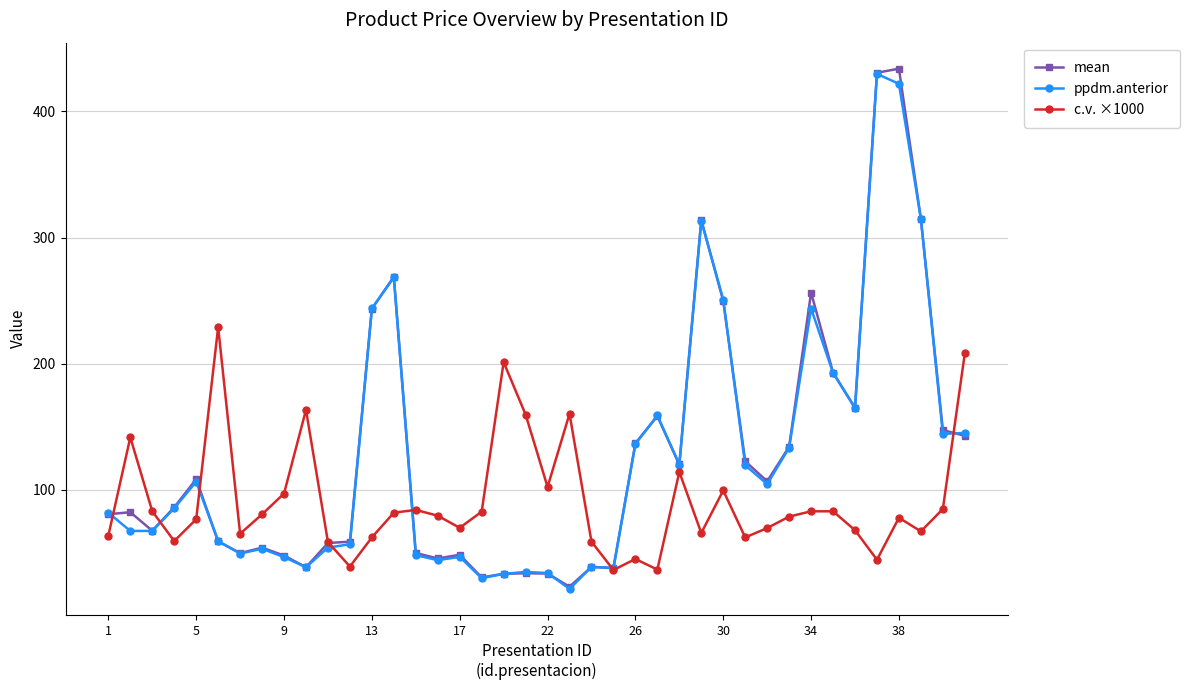

What is the highest value of the mean series?

433.9